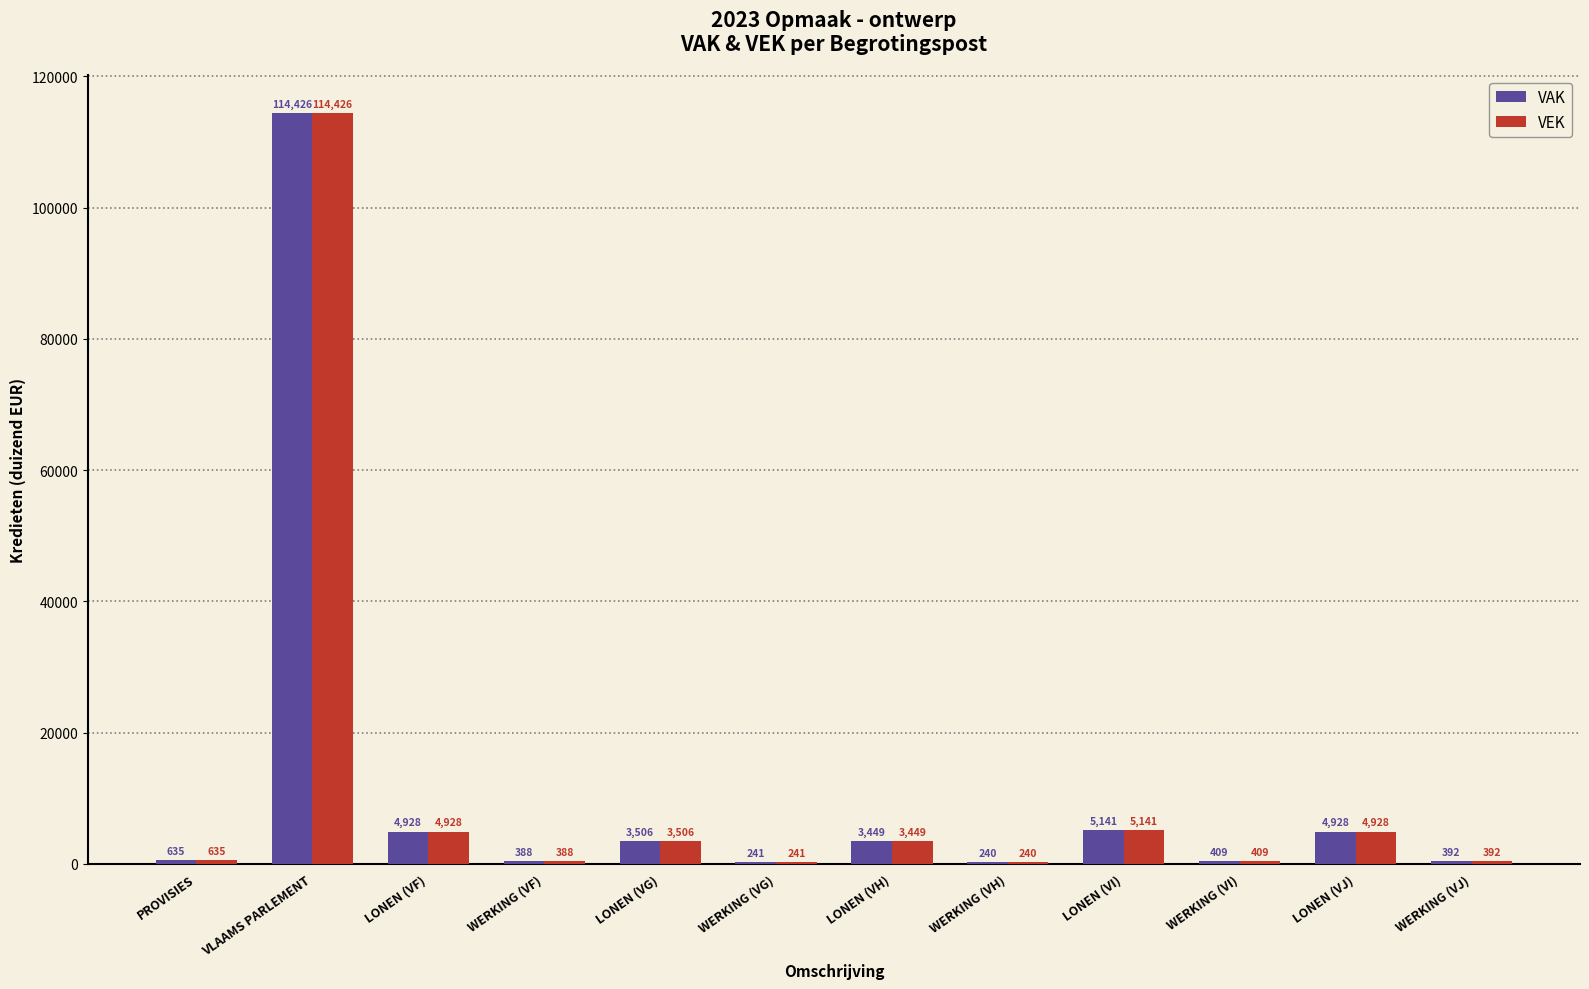

Reading right to left, transcribe all the data shown in this chart.

VAK: 392	4928	409	5141	240	3449	241	3506	388	4928	114426	635
VEK: 392	4928	409	5141	240	3449	241	3506	388	4928	114426	635